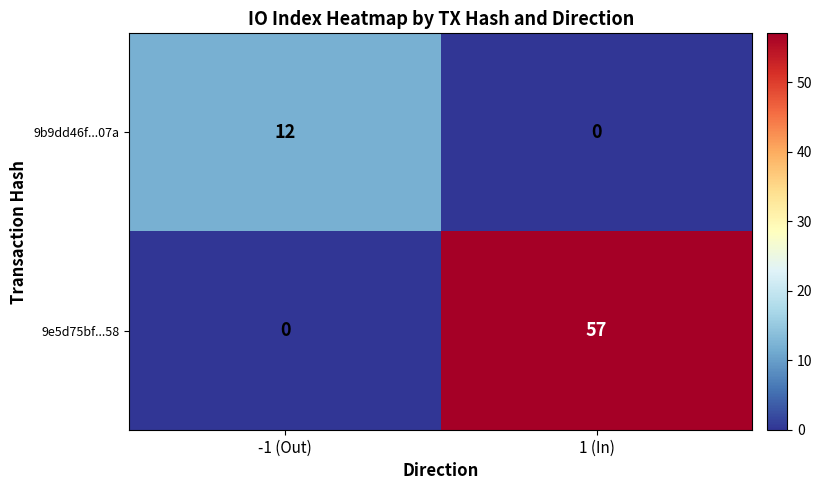

Which series has the widest spread of values?

9e5d75bf...58